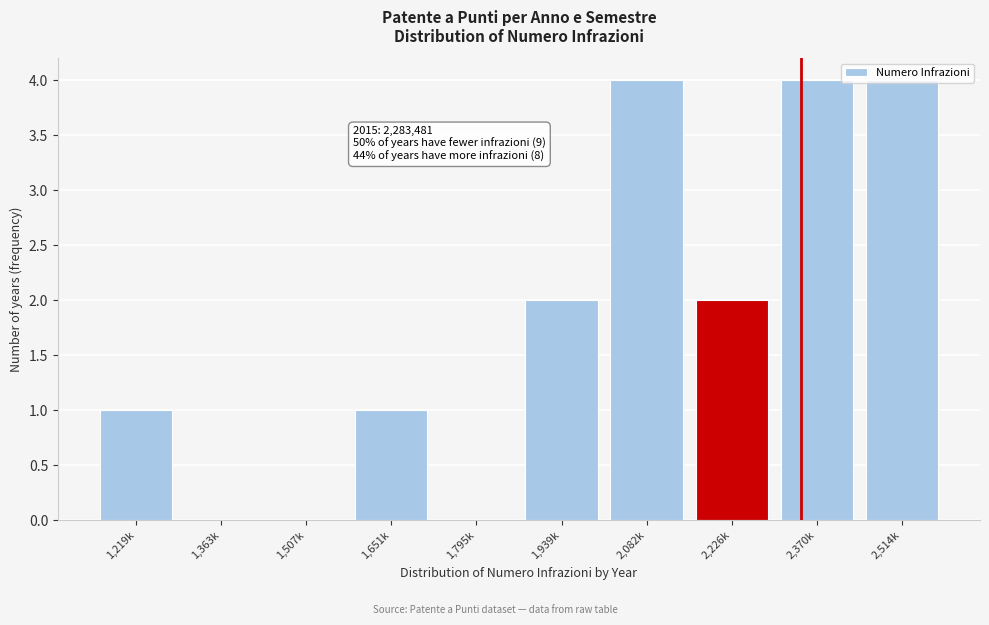

What is the sum of all values?

18